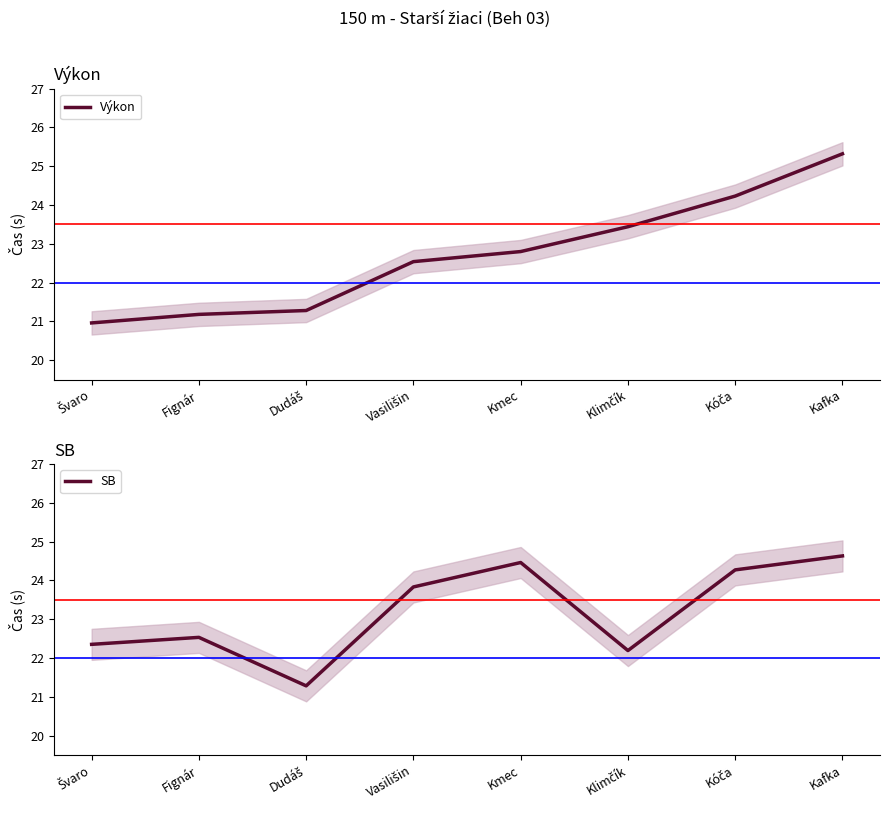

Is this an area chart (filled region under the line)?

No